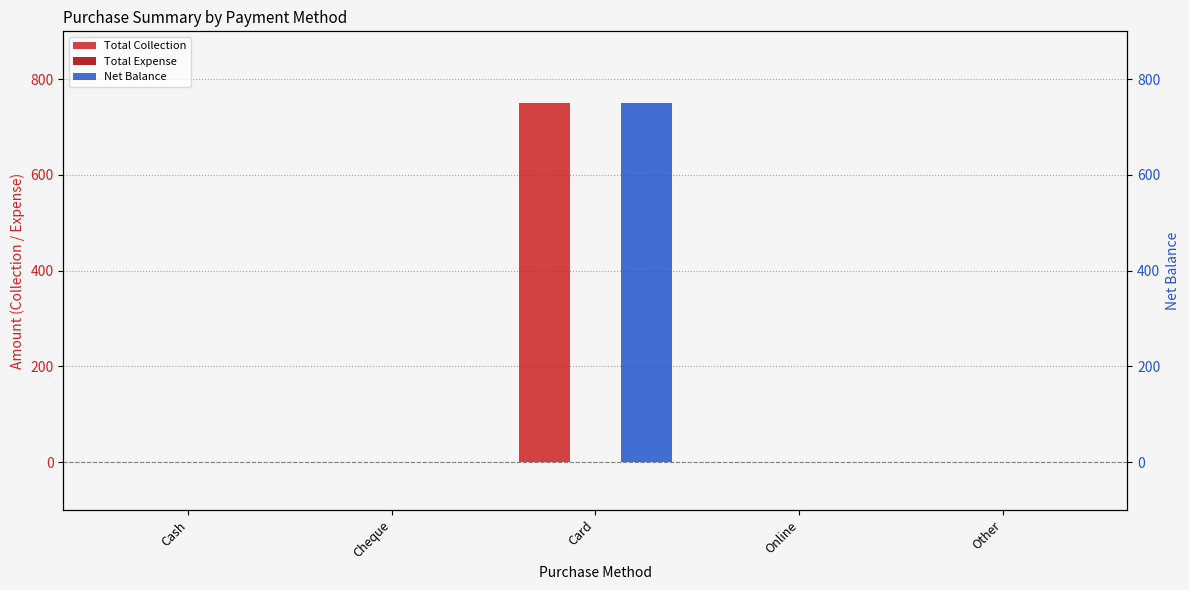

What are all the series names shown in the legend?

Total Collection, Total Expense, Net Balance